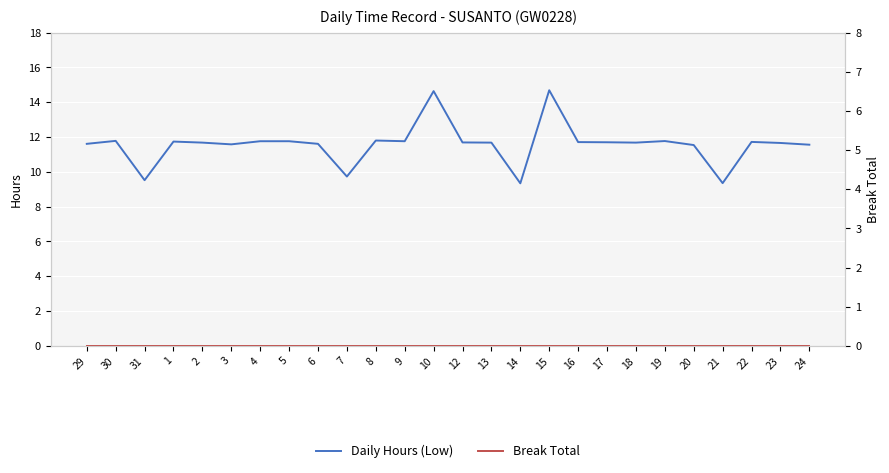

Is this an area chart (filled region under the line)?

No